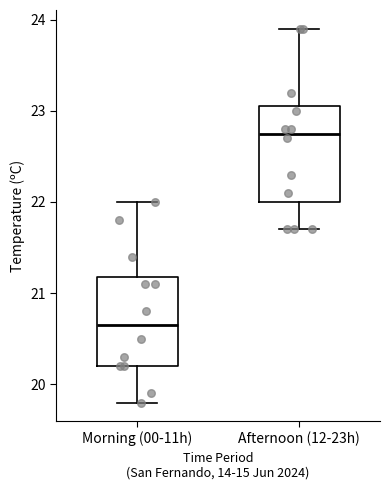

Reading left to right, read every box against the y-axis: the position of its median line, the range the box covers, and the ends of its whiskers. The values are not printed on the chart, so give them approximately, as read against the axis.

Morning (00-11h): median 20.7, box 20.2 to 21.2, whiskers 19.8 to 22.0
Afternoon (12-23h): median 22.8, box 22.0 to 23.1, whiskers 21.7 to 23.9